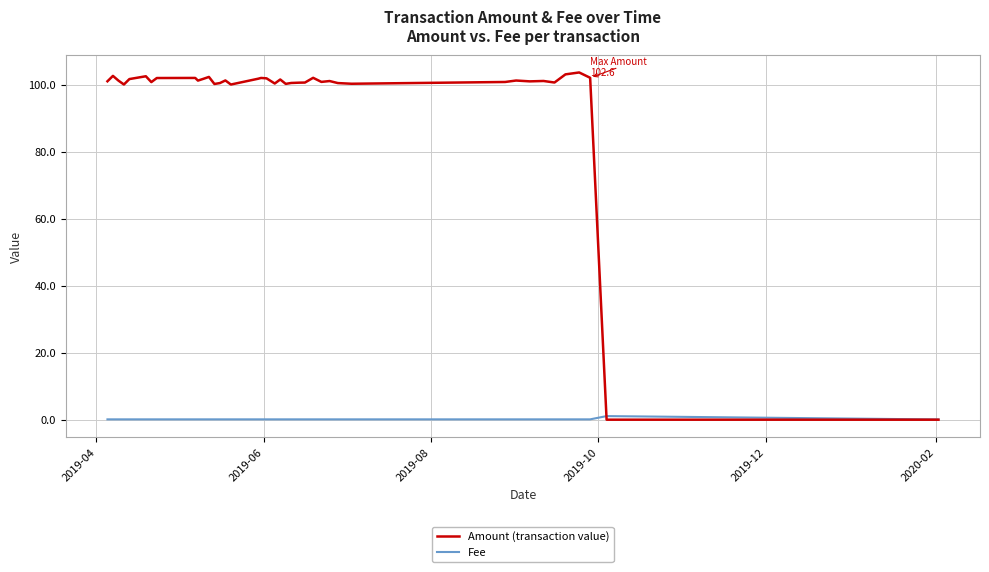

Rank the series by their maximum value, from highest to lowest.

Amount (transaction value), Fee